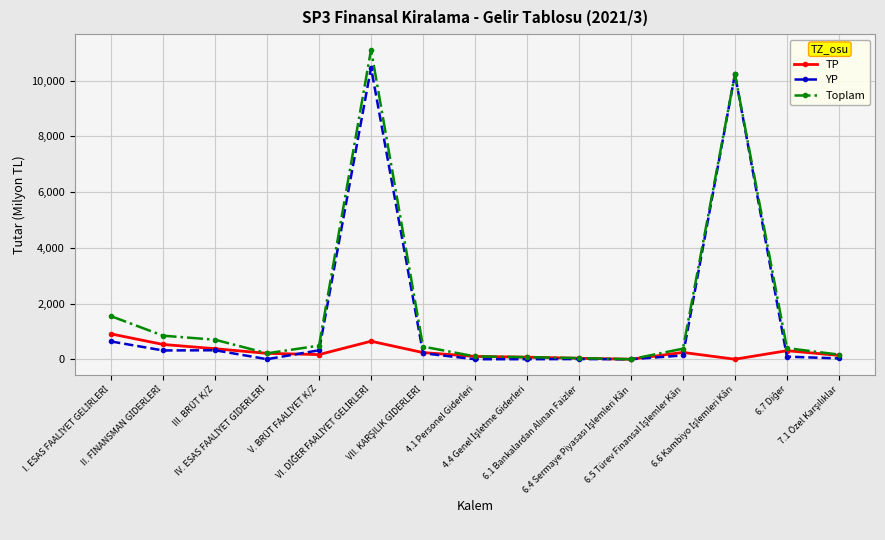

Which series has the largest range (max minus min)?

Toplam